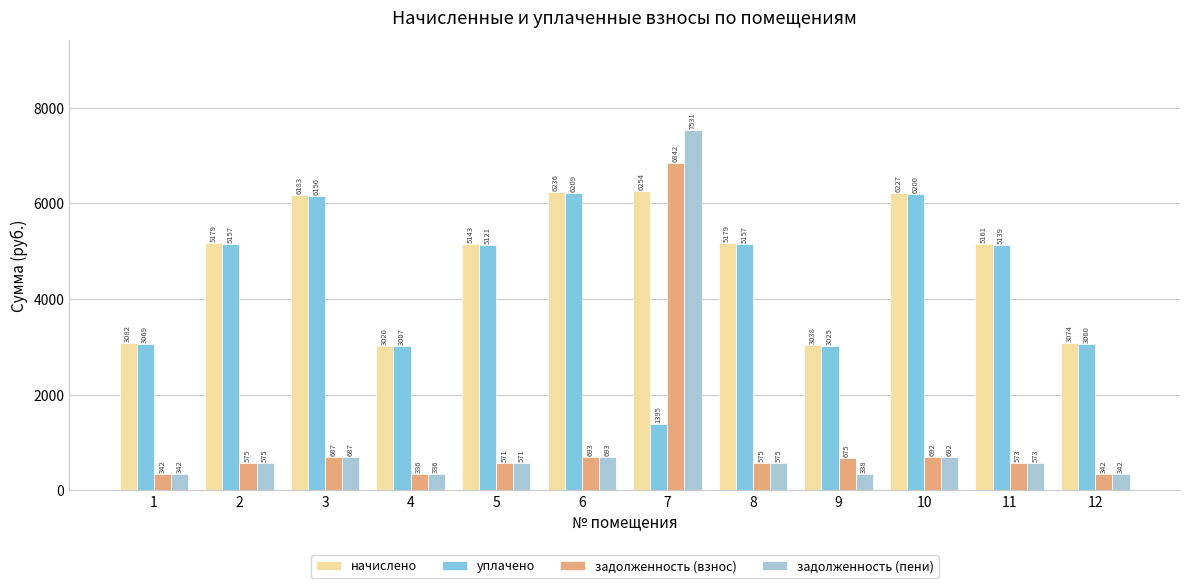

Does the chart contain any negative values?

No